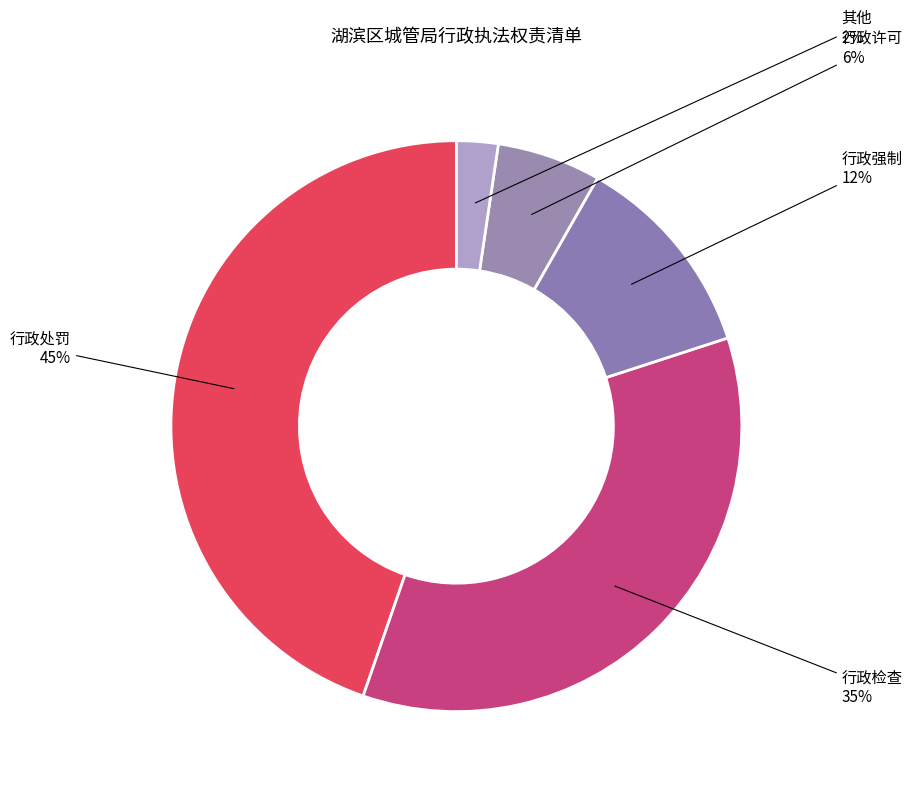

Is there a majority slice in this chart?

No